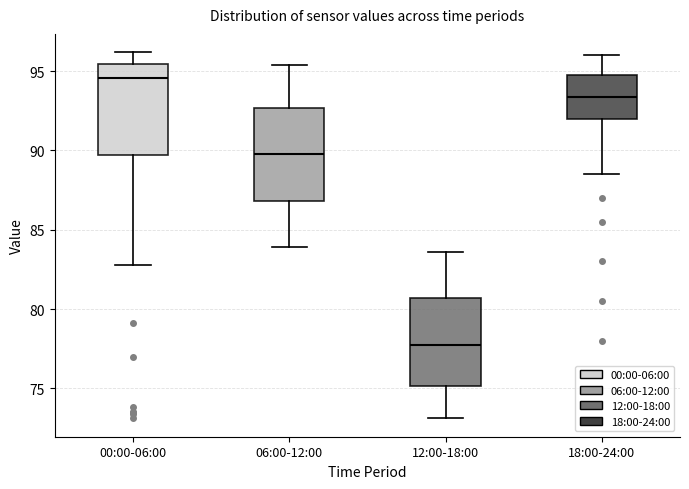

Where is the lower edge of the box for 12:00-18:00 on the y-axis? The values are not printed on the chart, so give them approximately, as read against the axis.

75.0